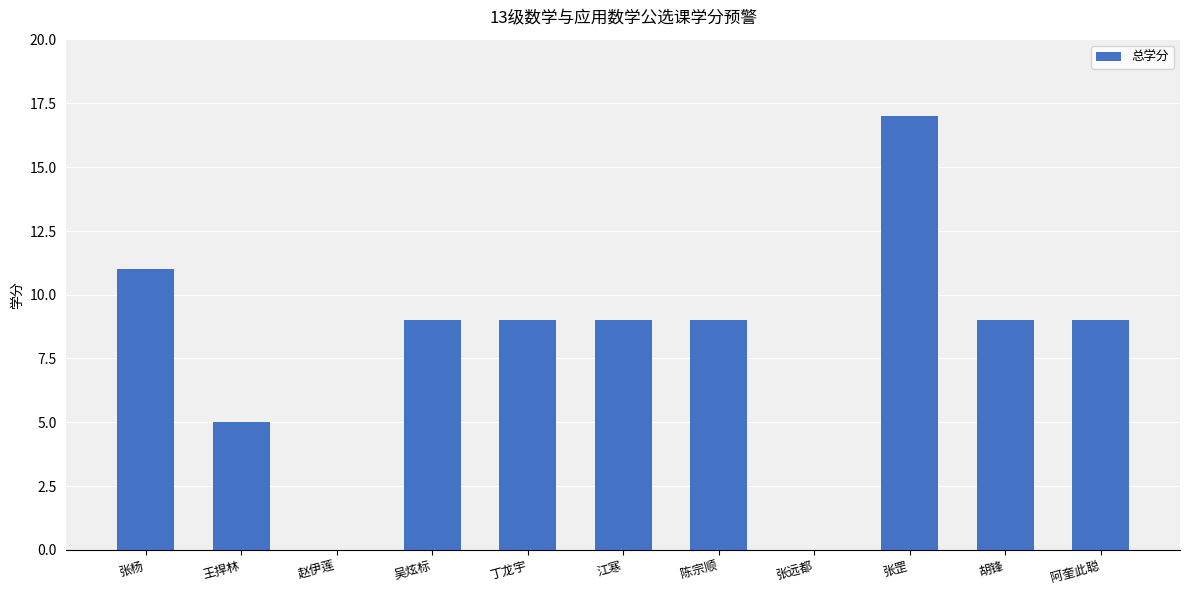

Count the number of data series in this chart.

1